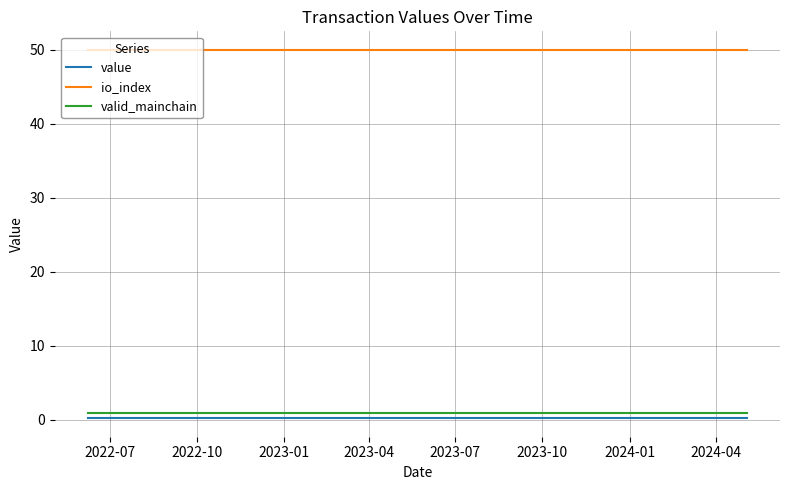

What is the greatest value displayed?

50.0